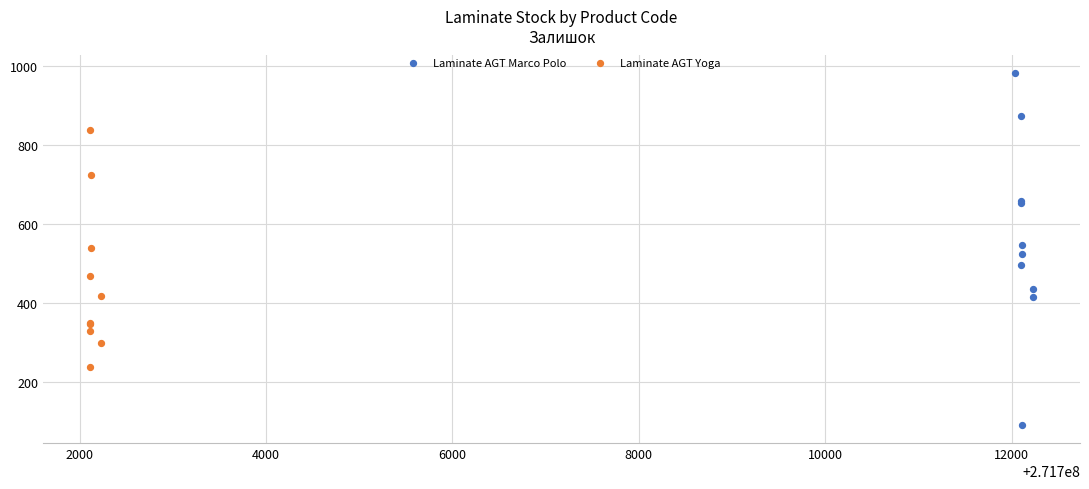

What are all the series names shown in the legend?

Laminate AGT Marco Polo, Laminate AGT Yoga